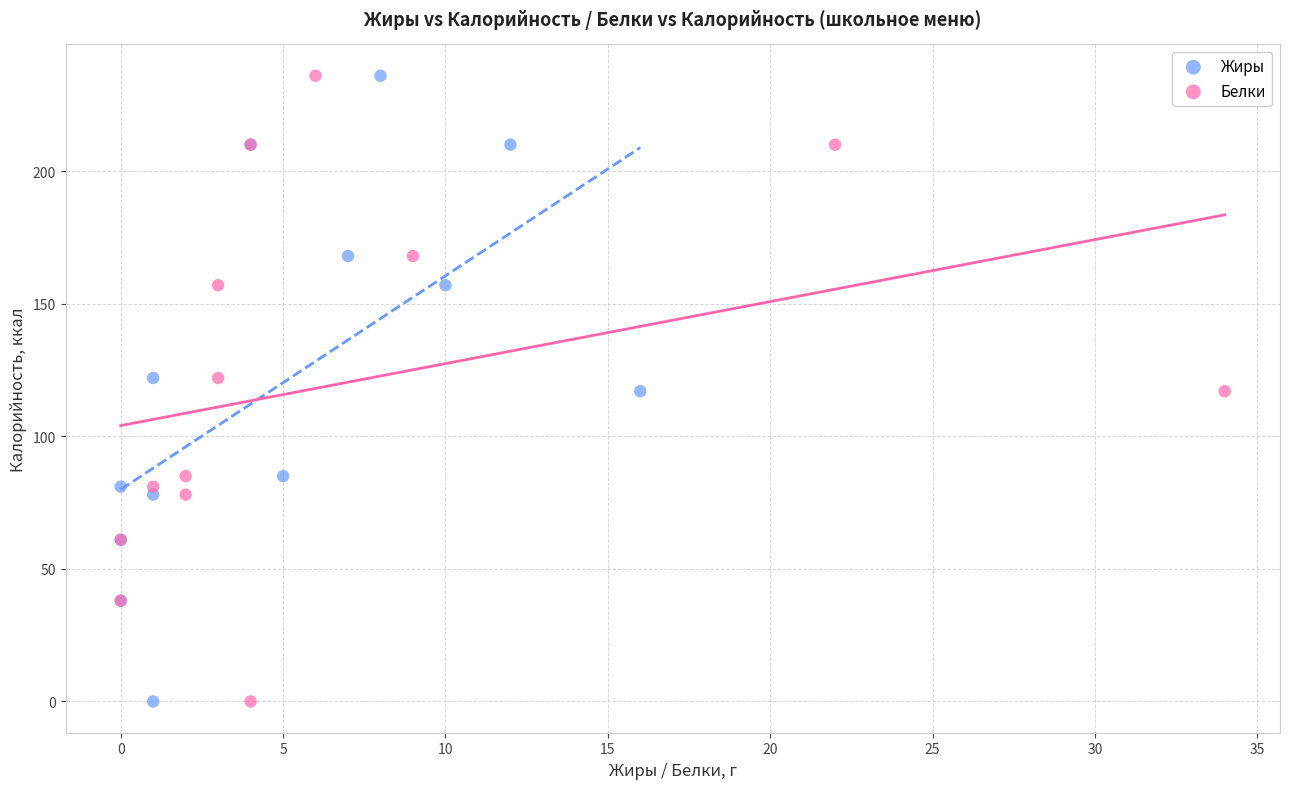

What are all the series names shown in the legend?

Жиры, Белки